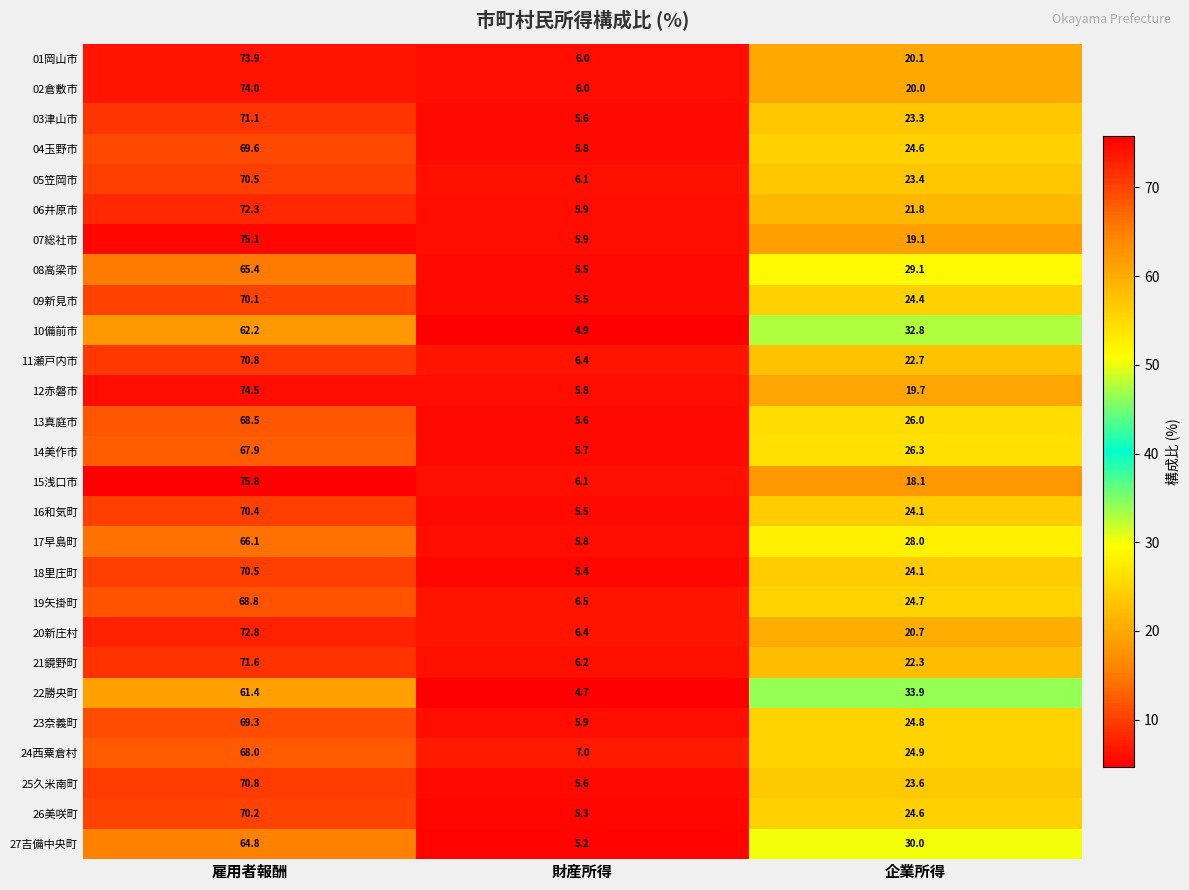

Between 雇用者報酬 and 企業所得, which series saw the biggest shift?

15浅口市